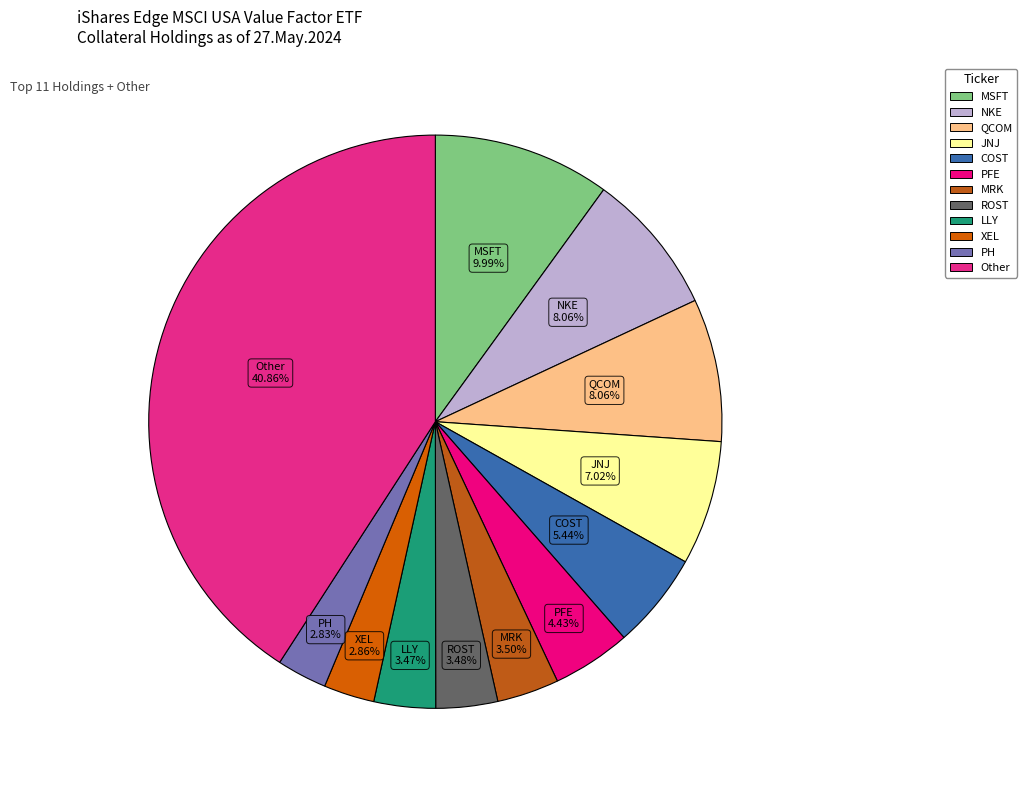

To the nearest percent, what is the difference between the COST and XEL slice percentages?

3%